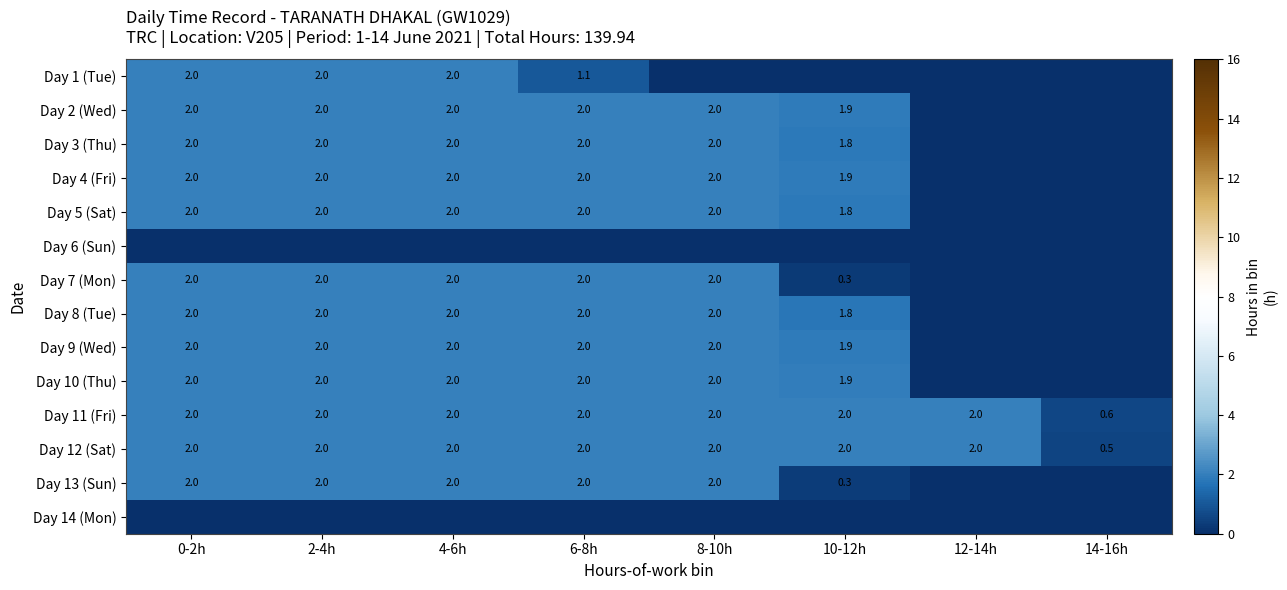

The Day 4 (Fri) series shows 2.9 at 0-2h. True or false?

False